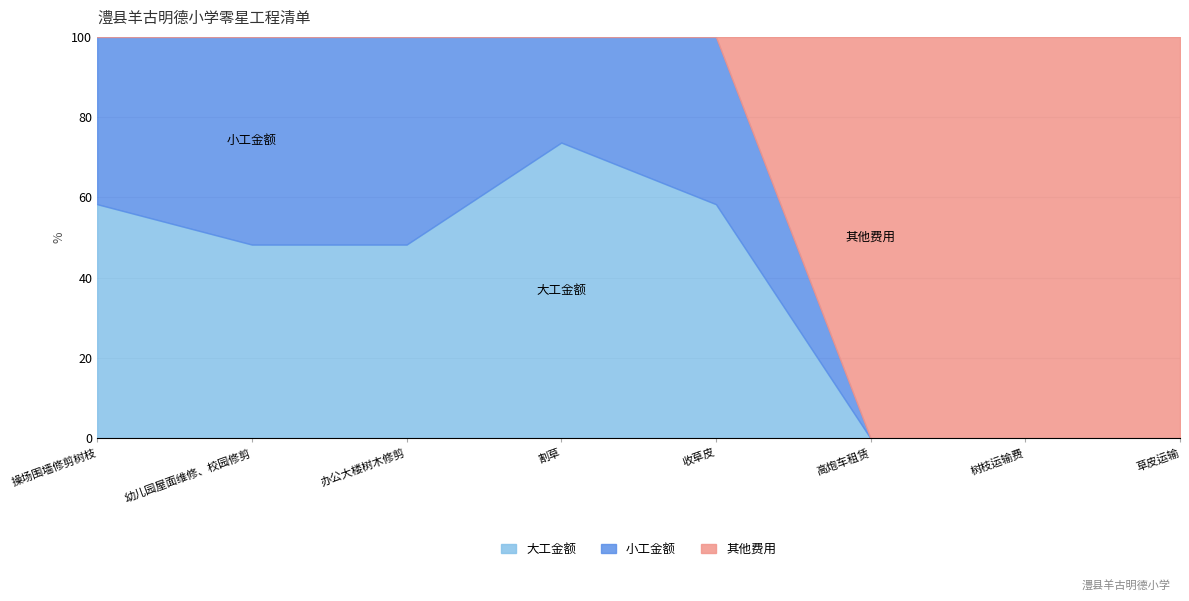

Which series has the largest range (max minus min)?

其他费用